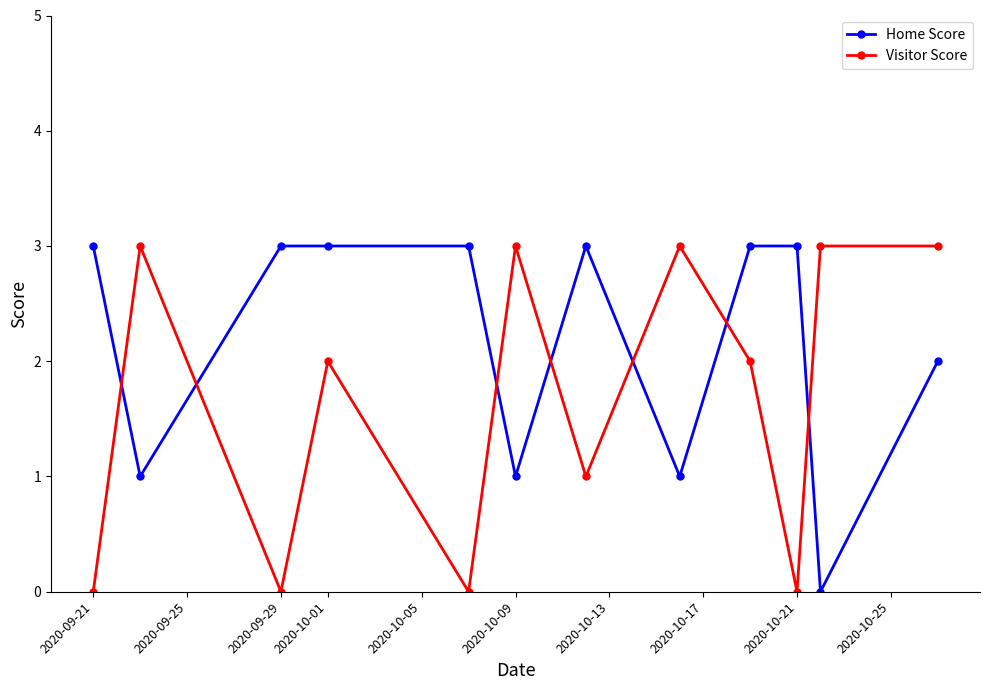

True or false: Home Score and Visitor Score cross at least once.

True